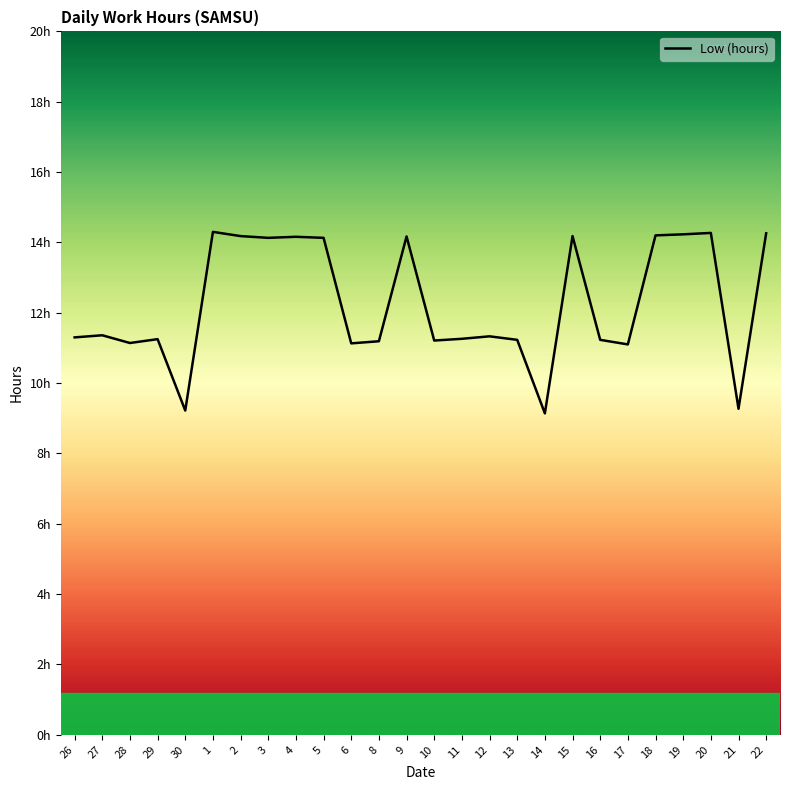

Does the chart have visible grid lines?

No